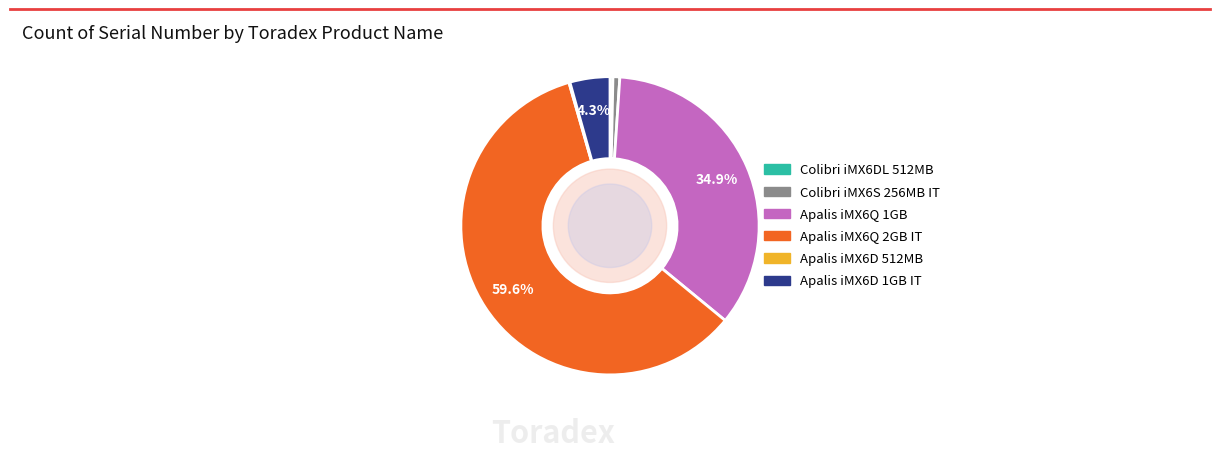

Is there a majority slice in this chart?

Yes